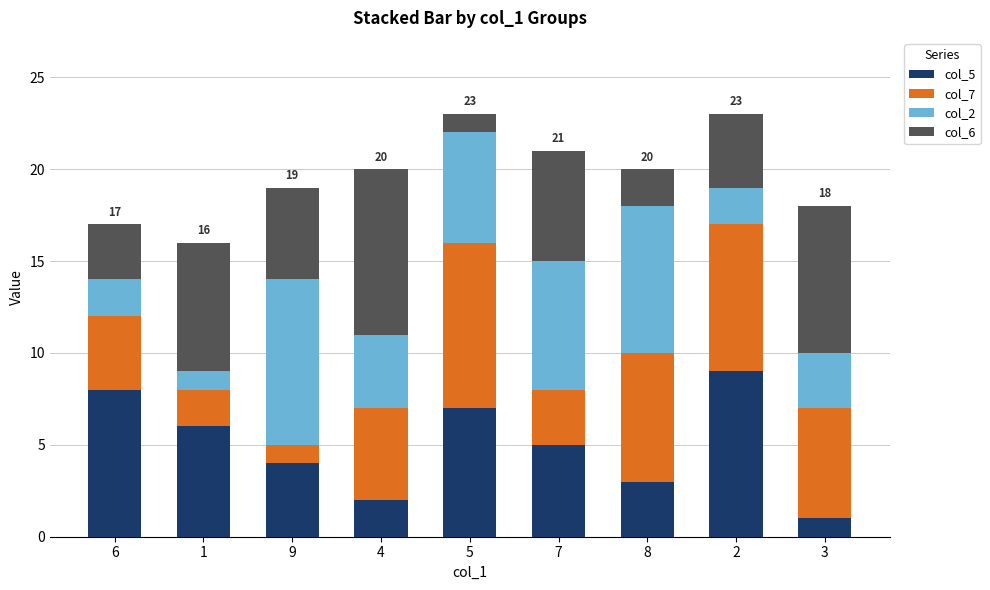

Rank the categories by col_5 value from highest to lowest.

2, 6, 5, 1, 7, 9, 8, 4, 3